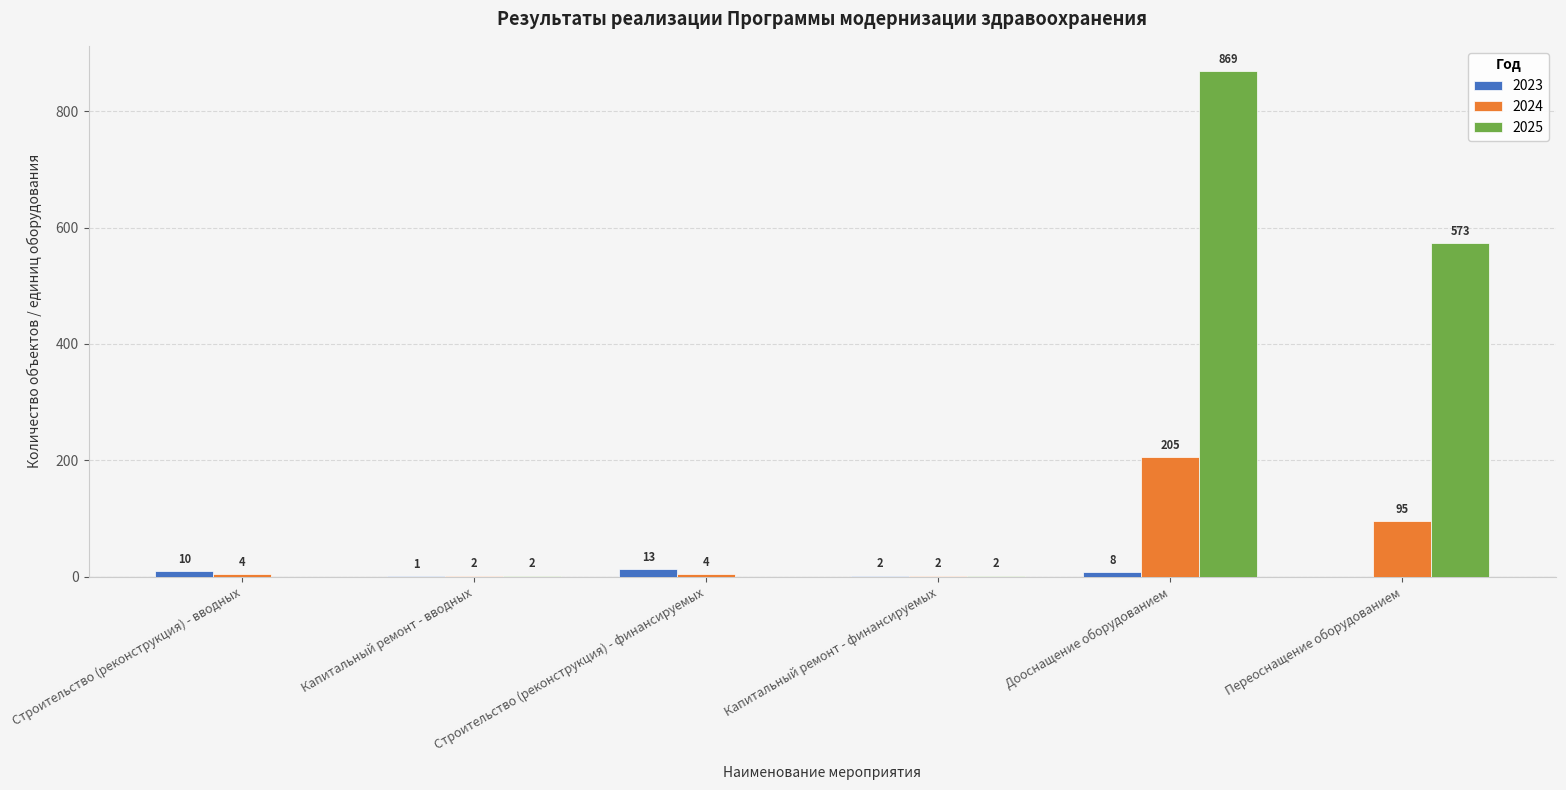

Reading left to right, list all the values displayed in this chart.

2023: 10	1	13	2	8	0
2024: 4	2	4	2	205	95
2025: 0	2	0	2	869	573